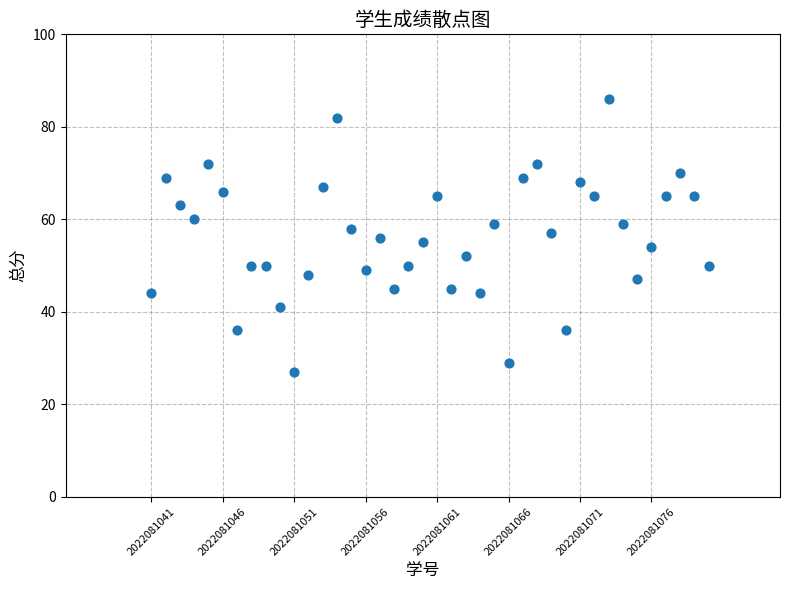

What is the range of X values (max minus min)?

39